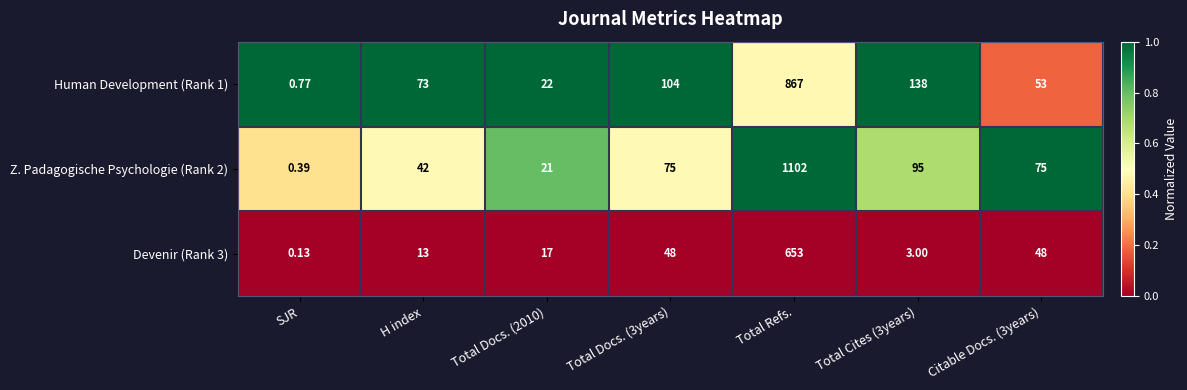

Which category has the lowest value in the Z. Padagogische Psychologie (Rank 2) series?

SJR